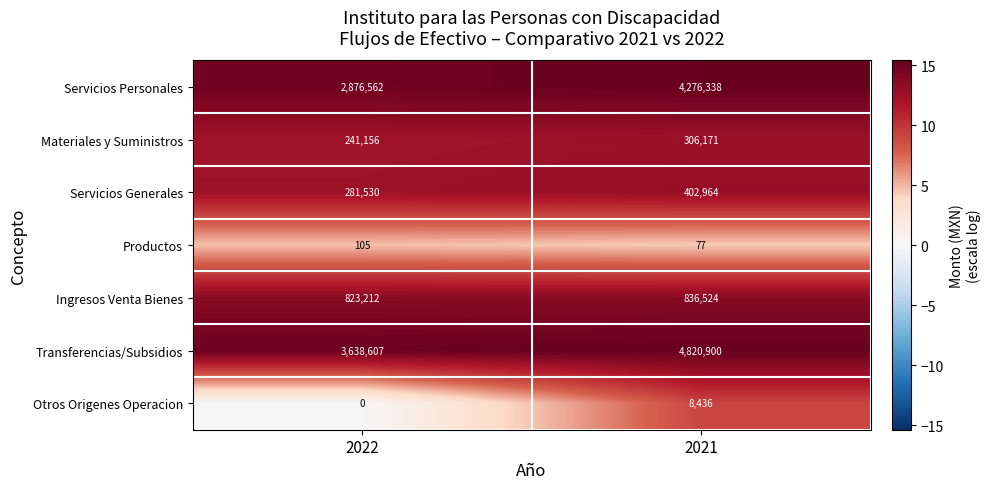

Where is Servicios Personales nearest to the value 3576450?

2022